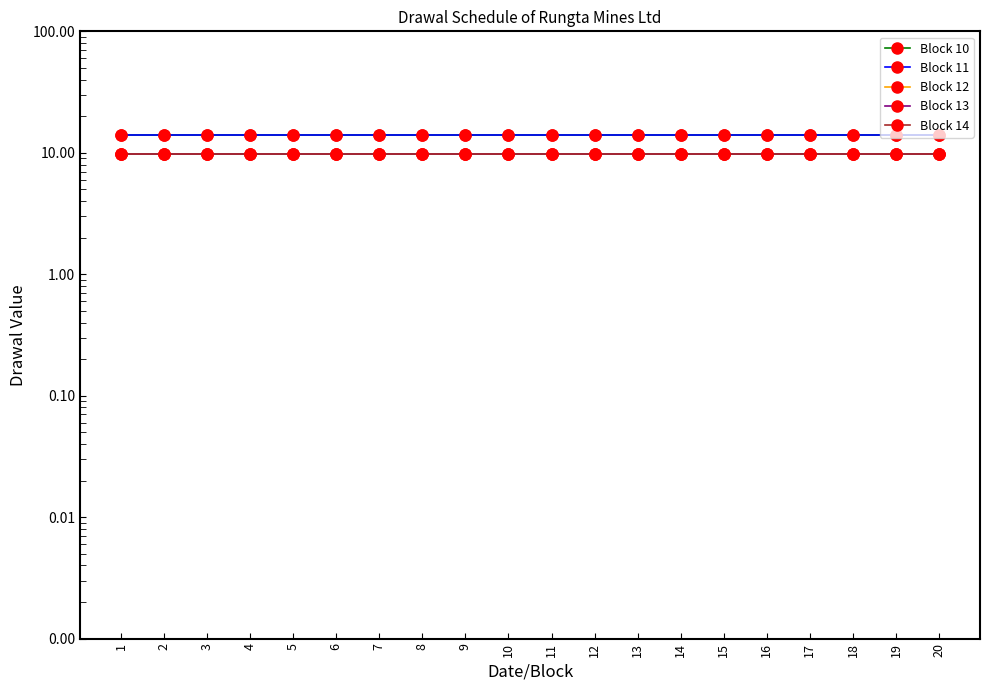

True or false: Block 10 and Block 13 intersect in this chart.

False